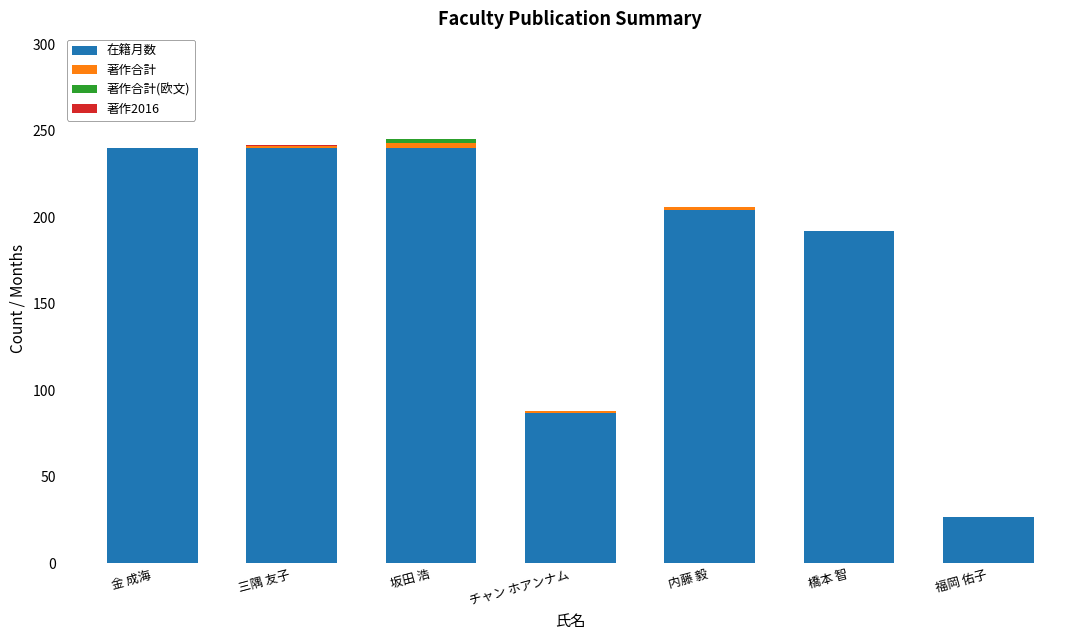

What is the total value across all series at 金 成海?

240